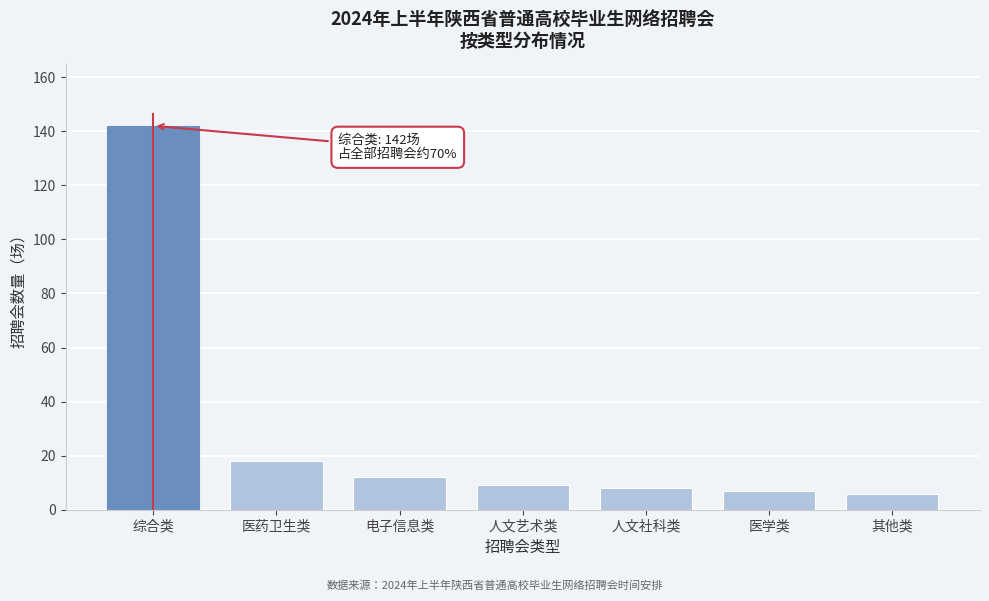

Reading left to right, list all the values displayed in this chart.

综合类=142	医药卫生类=18	电子信息类=12	人文艺术类=9	人文社科类=8	医学类=7	其他类=6